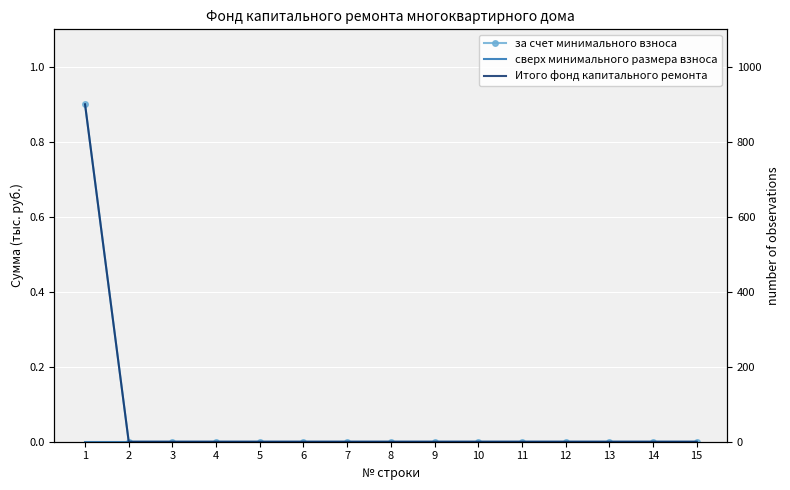

Reading left to right, extract all data points from this chart.

за счет минимального взноса: 0.9	0.0	0.0	0.0	0.0	0.0	0.0	0.0	0.0	0.0	0.0	0.0	0.0	0.0	0.0
сверх минимального размера взноса: 0.0	0.0	0.0	0.0	0.0	0.0	0.0	0.0	0.0	0.0	0.0	0.0	0.0	0.0	0.0
Итого фонд капитального ремонта: 0.9	0.0	0.0	0.0	0.0	0.0	0.0	0.0	0.0	0.0	0.0	0.0	0.0	0.0	0.0